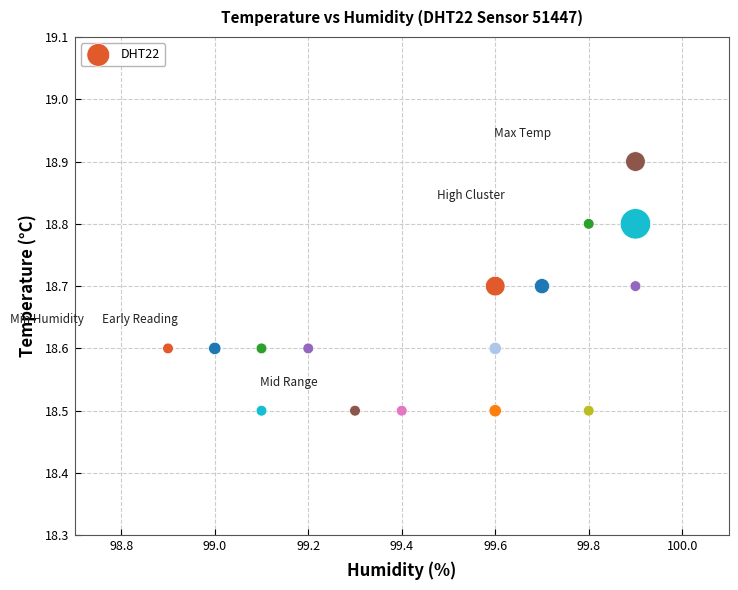

What is the range of X values (max minus min)?

1.0